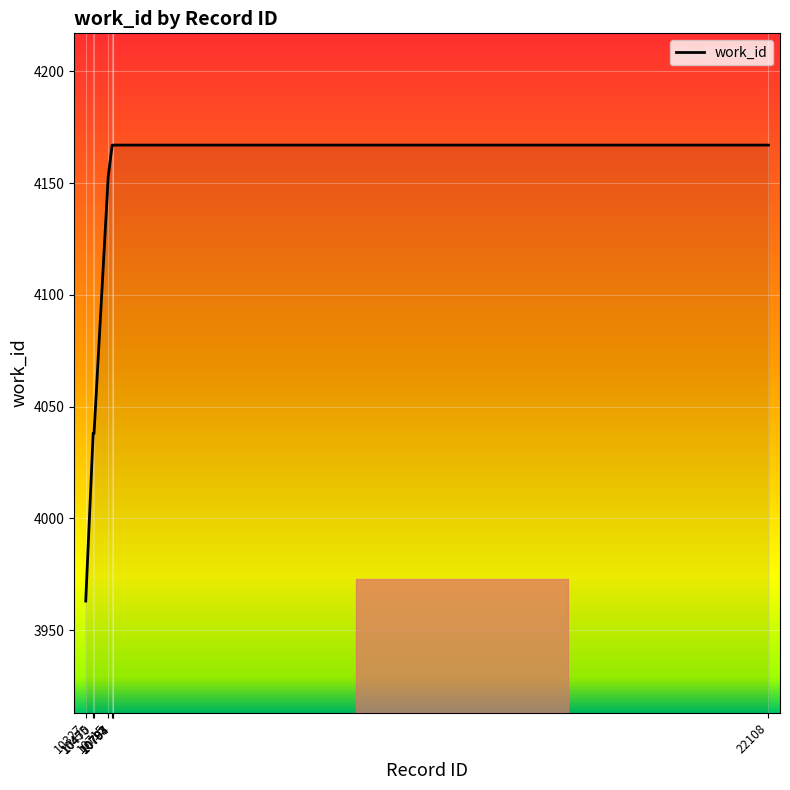

What is the minimum value shown in the chart?

3963